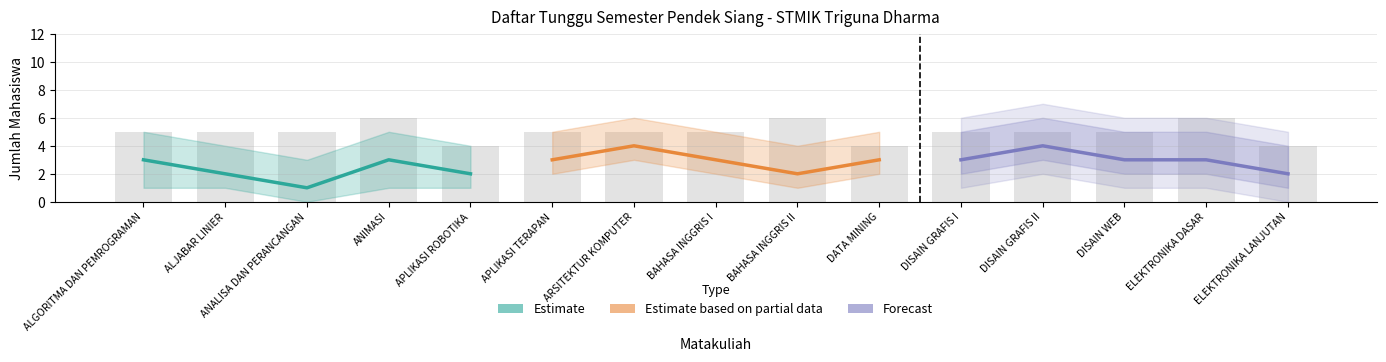

Does the chart contain stacked bars?

No